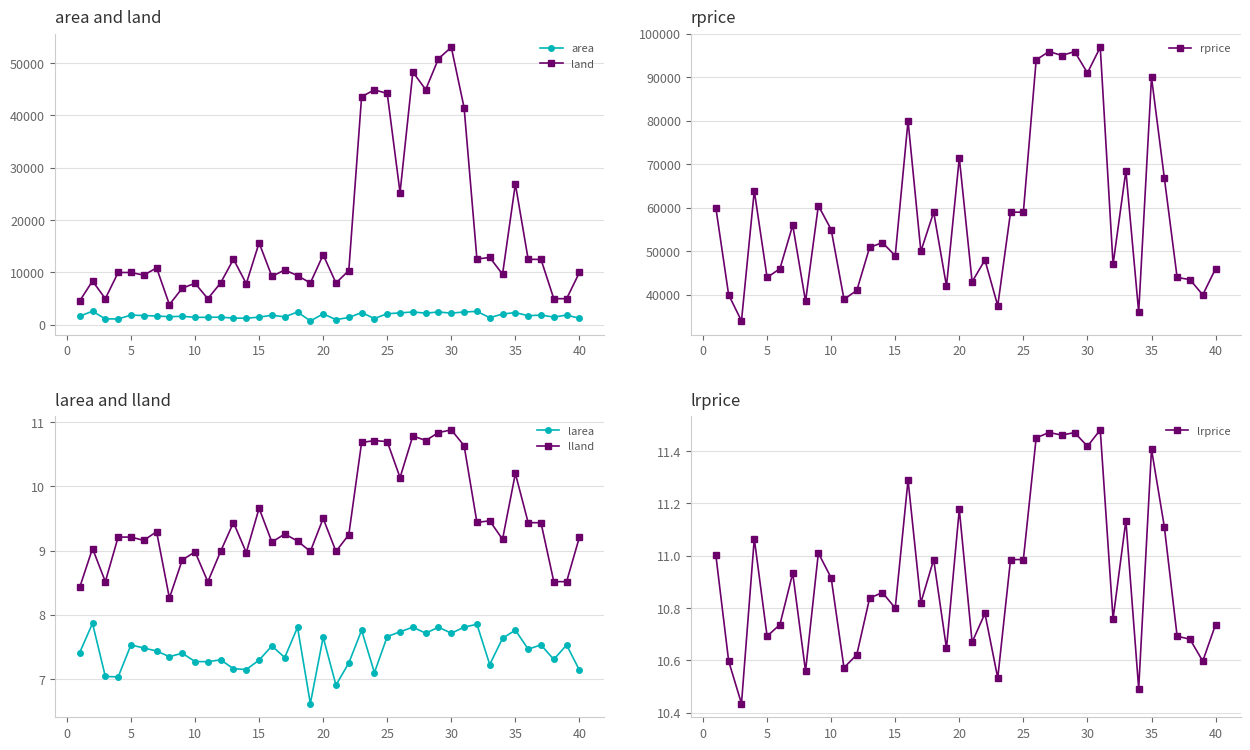

Reading left to right, what are all the values shown in this chart?

area: 1660.0	2612.0	1144.0	1136.0	1868.0	1780.0	1700.0	1556.0	1642.0	1443.0	1439.0	1482.0	1290.0	1274.0	1476.0	1838.0	1536.0	2458.0	750.0	2106.0	1000.0	1410.0	2346.0	1215.0	2128.0	2290.0	2464.0	2240.0	2464.0	2240.0	2464.0	2576.0	1377.0	2071.0	2352.0	1750.0	1869.0	1490.0	1867.0	1261.0
land: 4578.0	8370.0	5000.0	10000.0	10000.0	9500.0	10878.0	3870.0	7000.0	7950.0	4990.0	8017.0	12538.0	7858.0	15664.0	9249.0	10491.0	9400.0	8000.0	13370.0	8000.0	10370.0	43560.0	44867.0	44174.0	25250.0	48269.0	44916.0	50808.0	53000.0	41463.0	12568.0	12877.0	9665.0	26890.0	12516.0	12500.0	5000.0	5000.0	10000.0
rprice: 60000.0	40000.0	34000.0	63900.0	44000.0	46000.0	56000.0	38500.0	60500.0	55000.0	39000.0	41000.0	50900.0	52000.0	49000.0	80000.0	50000.0	59000.0	42000.0	71500.0	43000.0	48000.0	37500.0	59000.0	59000.0	94000.0	95920.0	95000.0	95900.0	91000.0	96900.0	47000.0	68500.0	36000.0	90000.0	66900.0	44000.0	43500.0	40000.0	46000.0
larea: 7.4	7.9	7.0	7.0	7.5	7.5	7.4	7.3	7.4	7.3	7.3	7.3	7.2	7.1	7.3	7.5	7.3	7.8	6.6	7.7	6.9	7.3	7.8	7.1	7.7	7.7	7.8	7.7	7.8	7.7	7.8	7.9	7.2	7.6	7.8	7.5	7.5	7.3	7.5	7.1
lland: 8.4	9.0	8.5	9.2	9.2	9.2	9.3	8.3	8.9	9.0	8.5	9.0	9.4	9.0	9.7	9.1	9.3	9.1	9.0	9.5	9.0	9.2	10.7	10.7	10.7	10.1	10.8	10.7	10.8	10.9	10.6	9.4	9.5	9.2	10.2	9.4	9.4	8.5	8.5	9.2
lrprice: 11.0	10.6	10.4	11.1	10.7	10.7	10.9	10.6	11.0	10.9	10.6	10.6	10.8	10.9	10.8	11.3	10.8	11.0	10.6	11.2	10.7	10.8	10.5	11.0	11.0	11.5	11.5	11.5	11.5	11.4	11.5	10.8	11.1	10.5	11.4	11.1	10.7	10.7	10.6	10.7